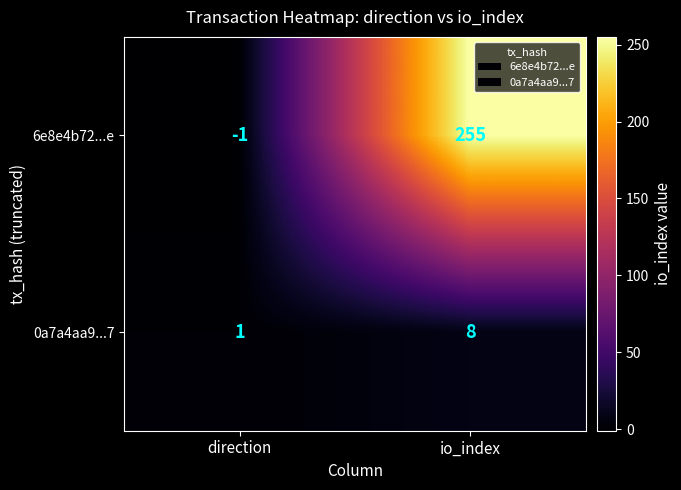

What is the average value of the 6e8e4b72...e series?

127